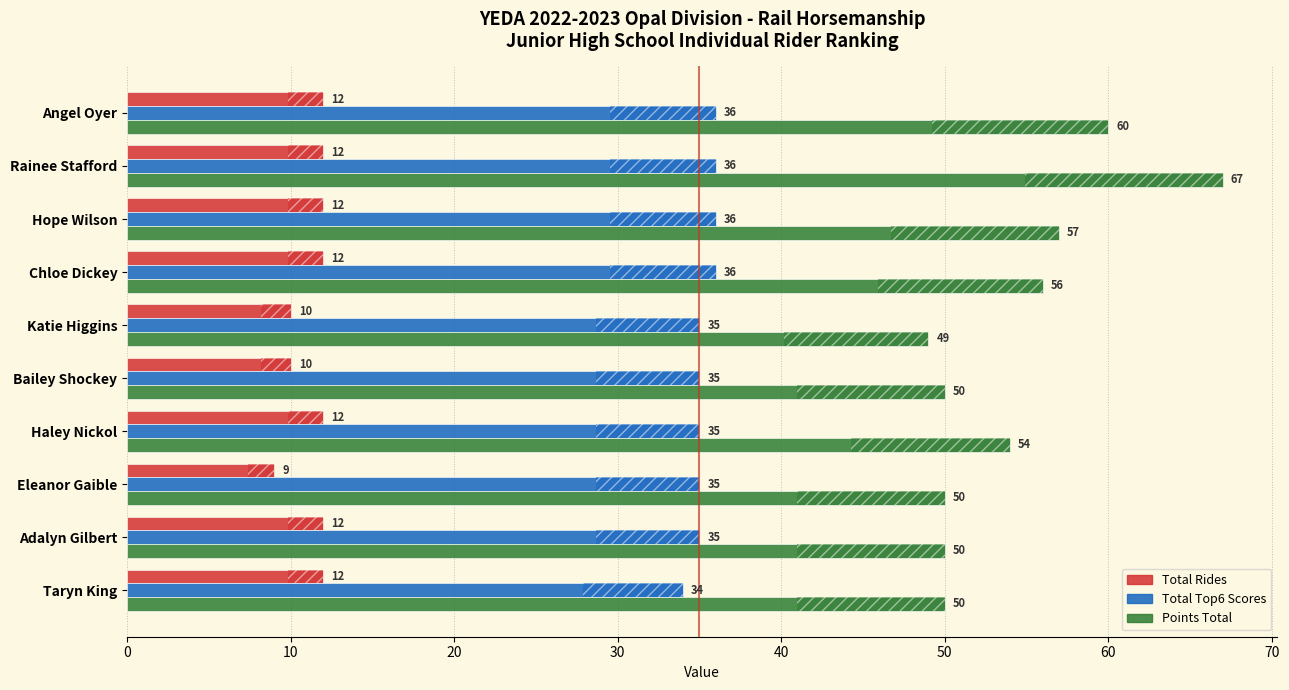

How many Total Top6 Scores values are between 35 and 36?

9